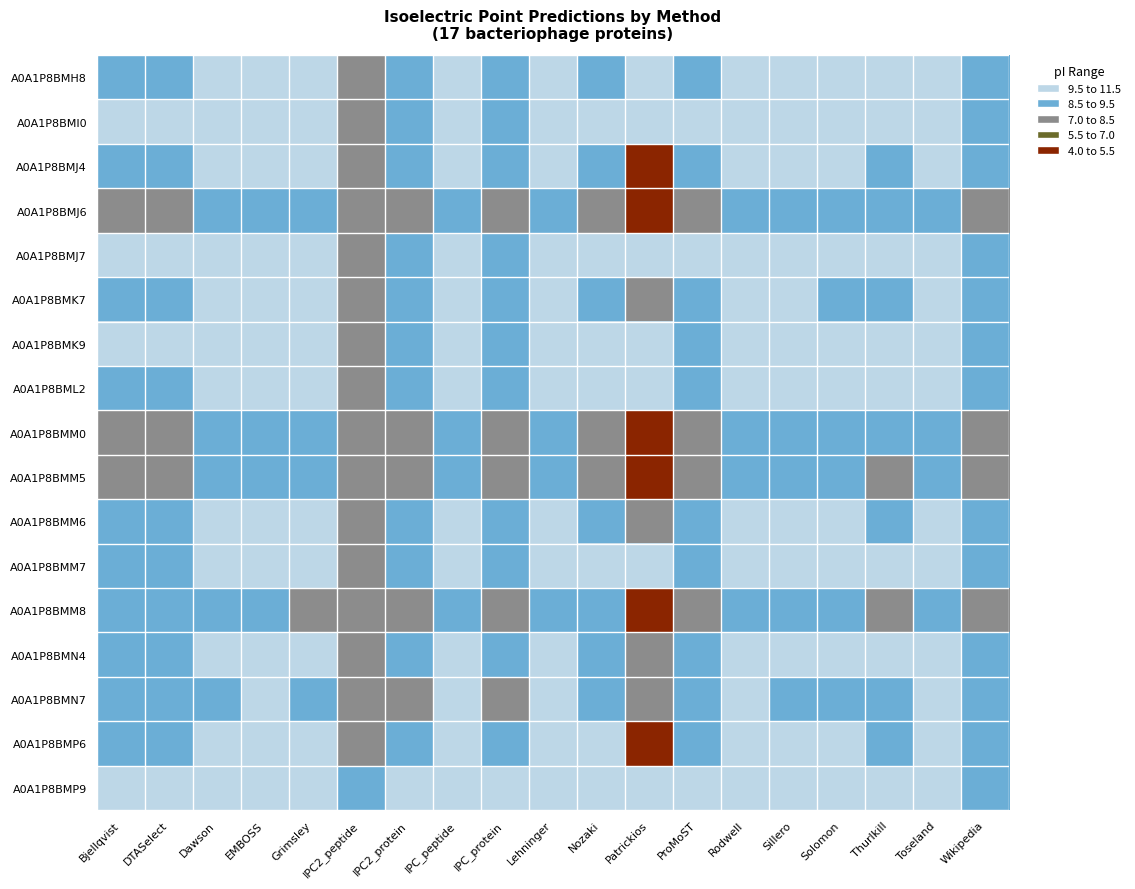

Which has a higher value, IPC2_peptide or Nozaki?

Nozaki